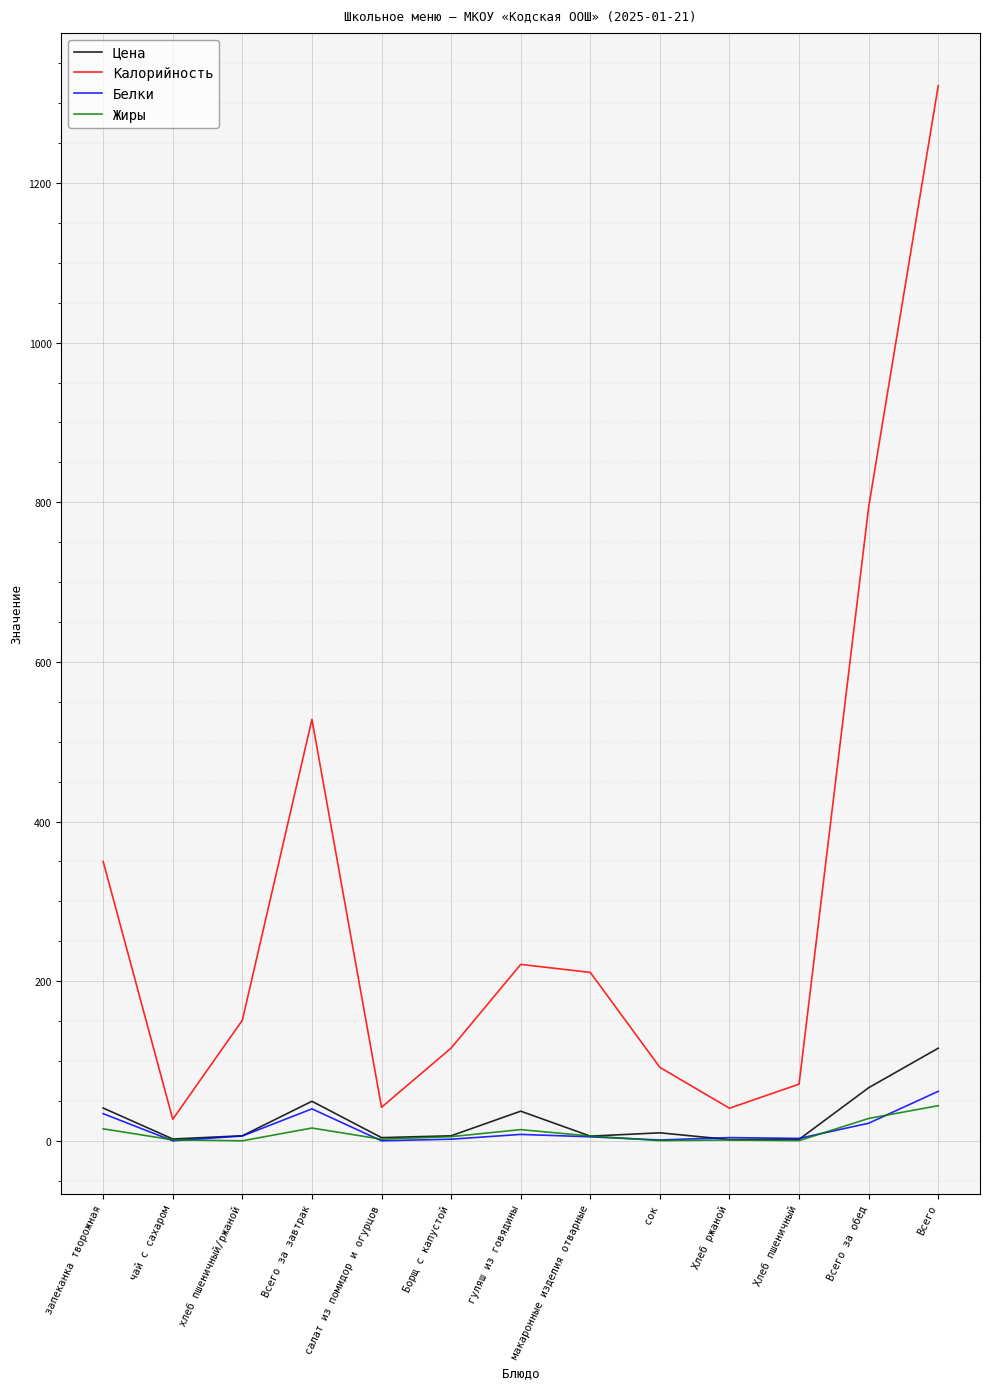

Is it true that Калорийность equals 350.0 at запеканка творожная?

True